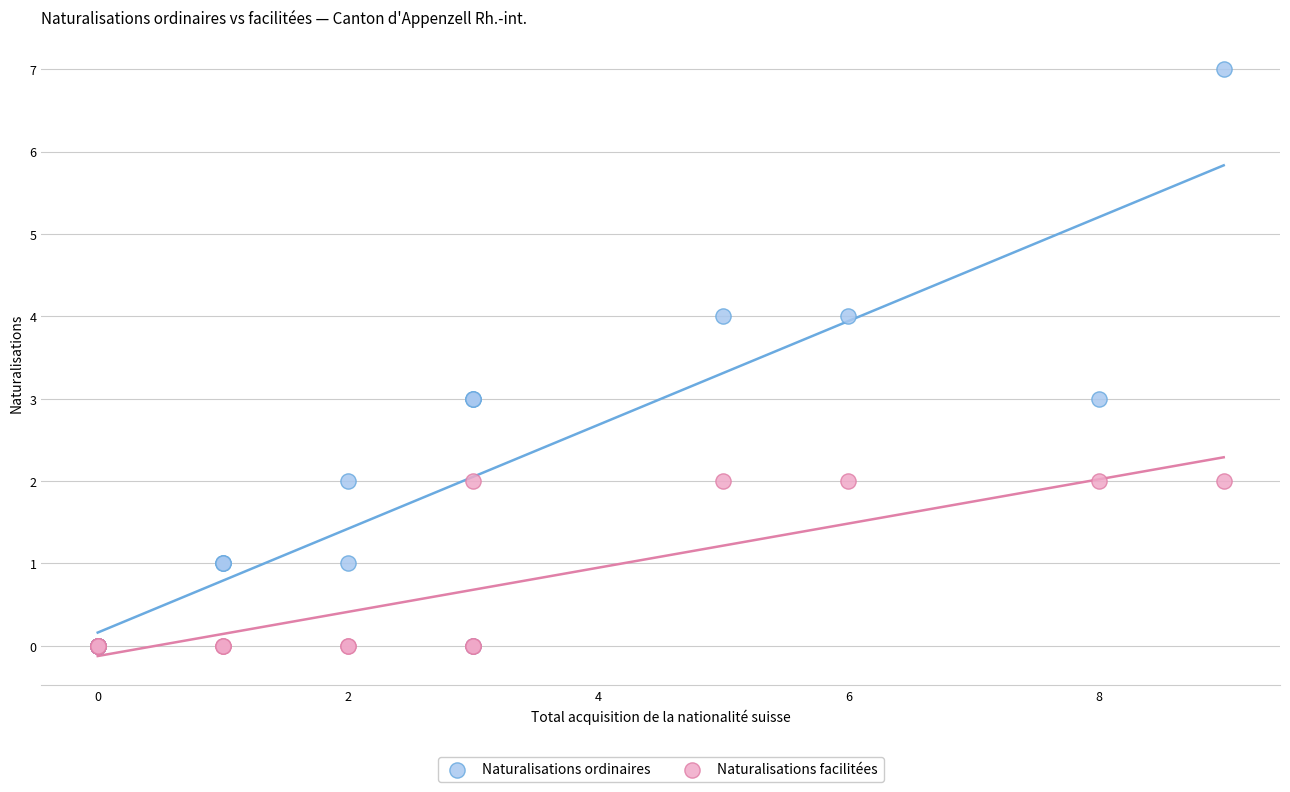

Which series reaches the maximum Y coordinate?

Naturalisations ordinaires